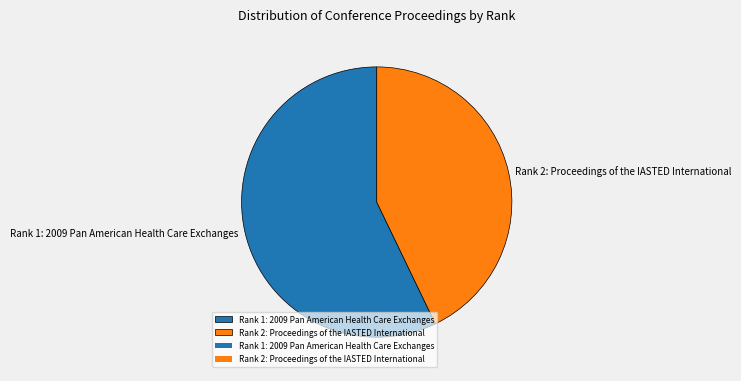

Do Rank 2: Proceedings of the IASTED International and Rank 1: 2009 Pan American Health Care Exchanges together represent more than half of the pie?

Yes